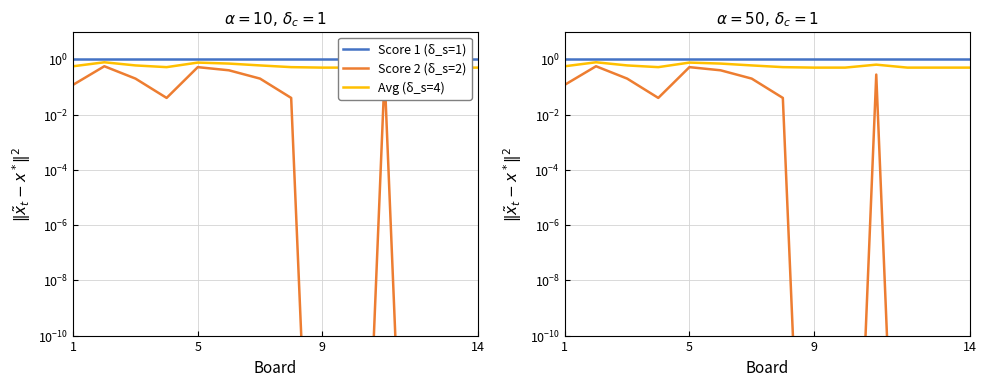

What is the value of the Score 1 point at the 9th from the left?

1.0